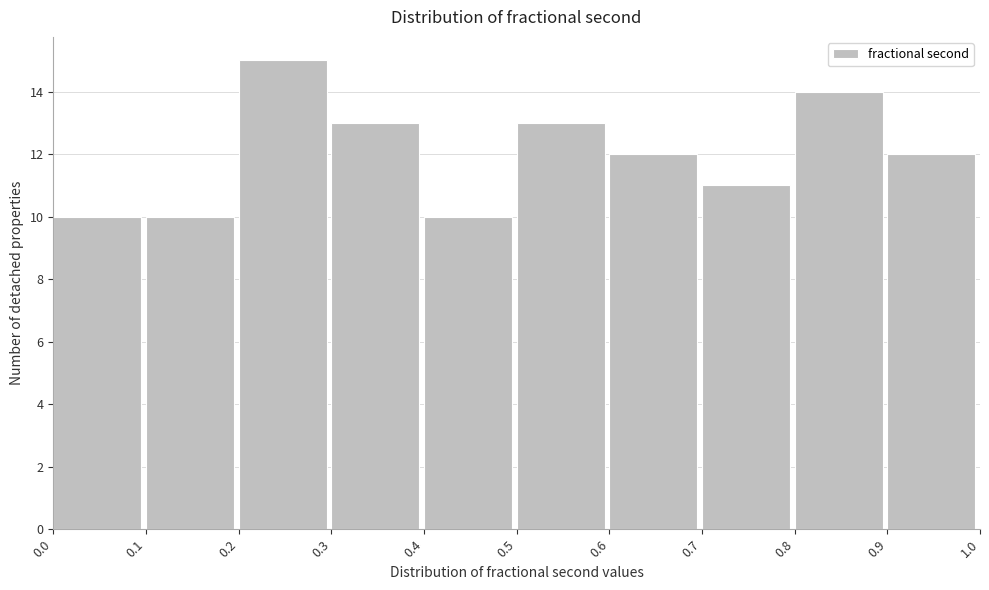

Over which range of the x-axis is the bar tallest?

0.2 to 0.3